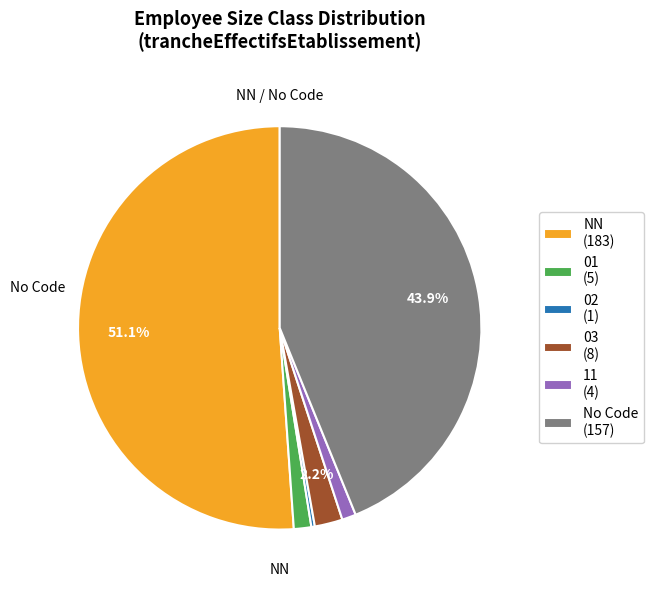

Do 02 (1) and 11 (4) together represent more than half of the pie?

No